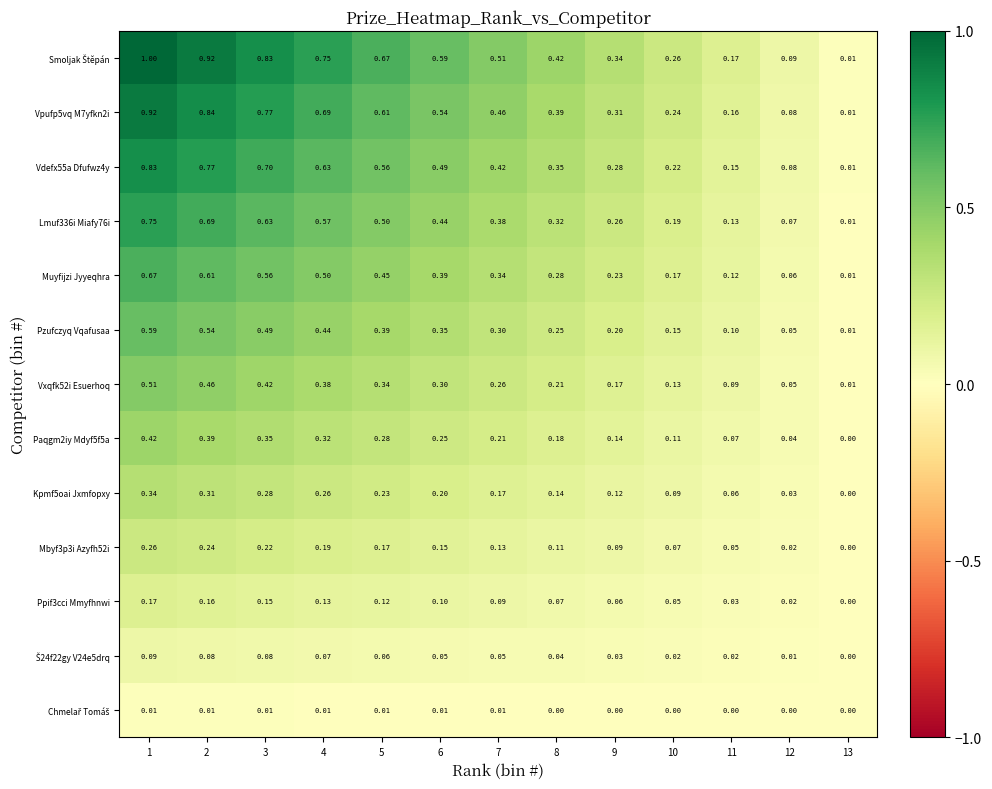

At which category is the sum across all series the highest?

1